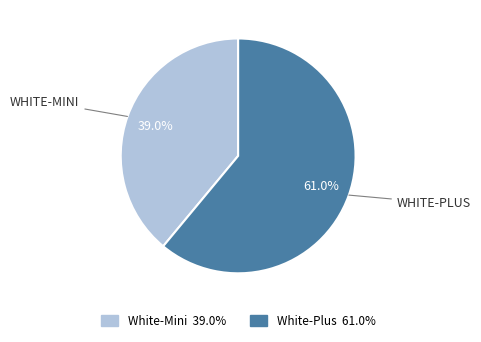

What is the smallest slice in the pie chart?

White-Mini